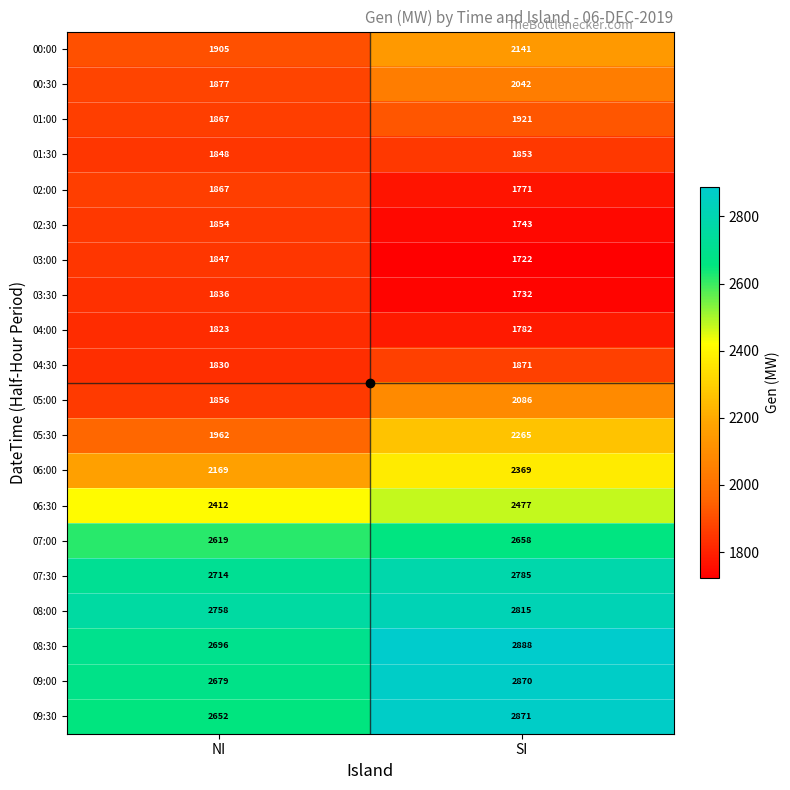

What is the difference between the 08:00 values at SI and NI?

57